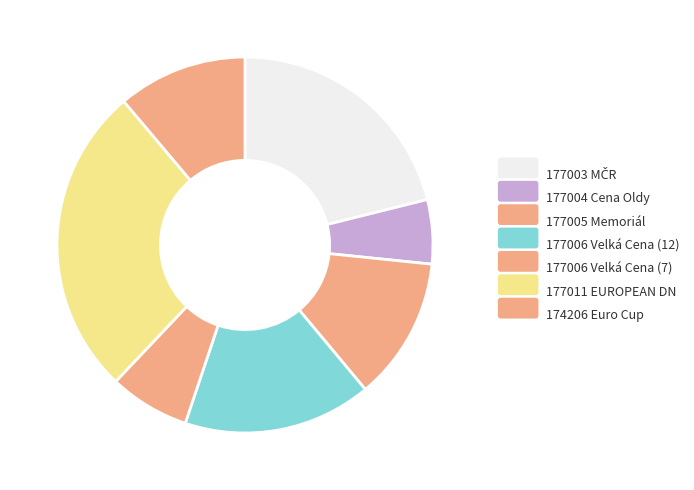

What is the change in value from 177003 MČR to 177005 Memoriál?

-2010